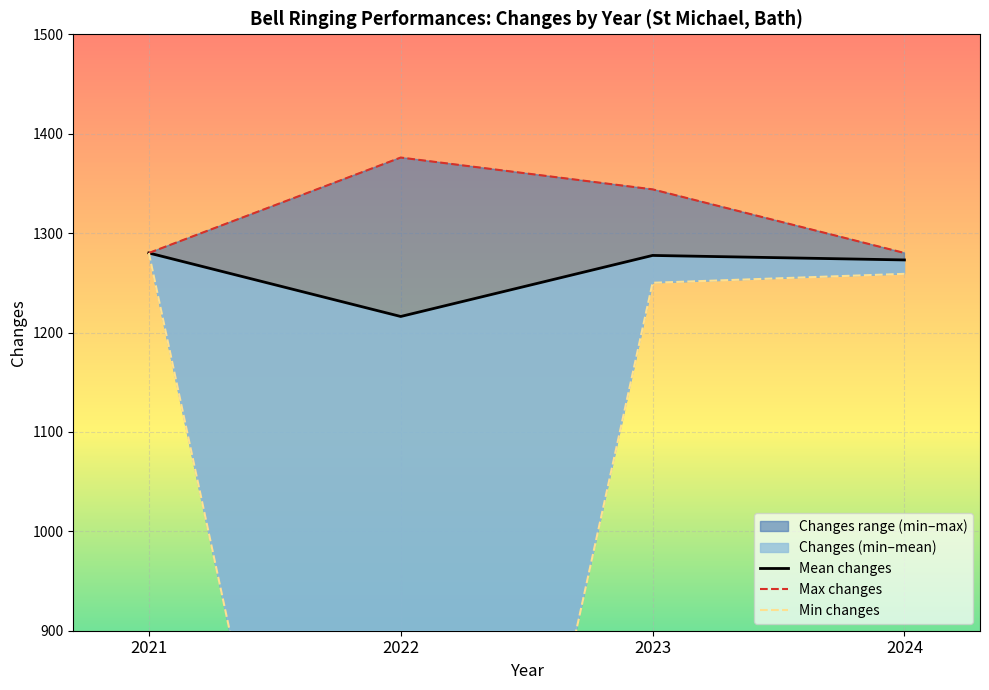

True or false: Mean changes and Min changes intersect in this chart.

False